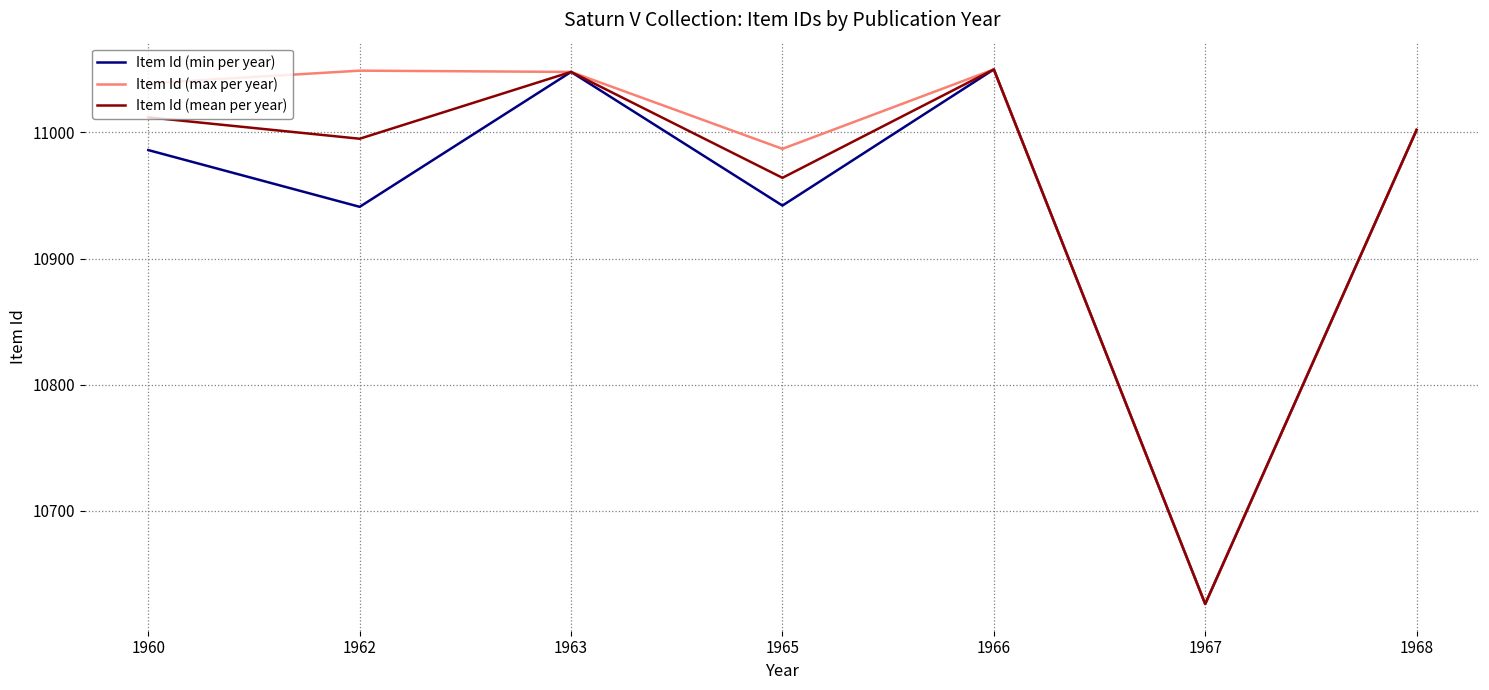

Rank the series at 1960 from lowest to highest value.

Item Id (min per year), Item Id (mean per year), Item Id (max per year)